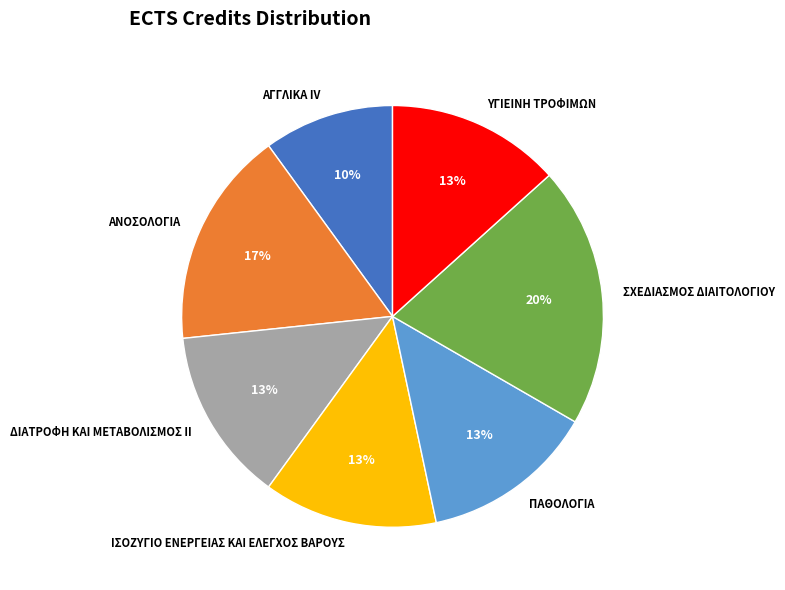

To the nearest percent, what is the difference between the ΠΑΘΟΛΟΓΙΑ and ΣΧΕΔΙΑΣΜΟΣ ΔΙΑΙΤΟΛΟΓΙΟΥ slice percentages?

7%